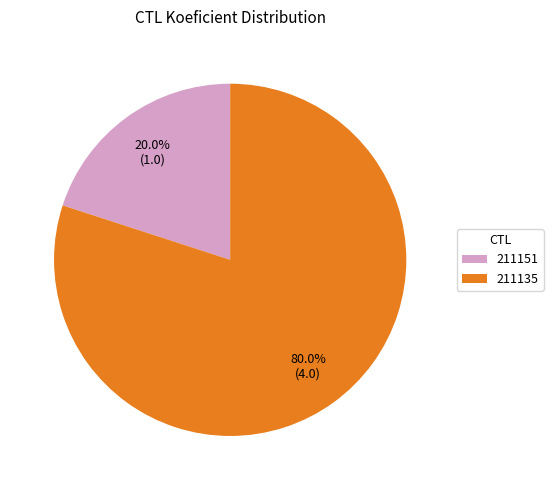

Which slice represents more than half of the pie?

211135